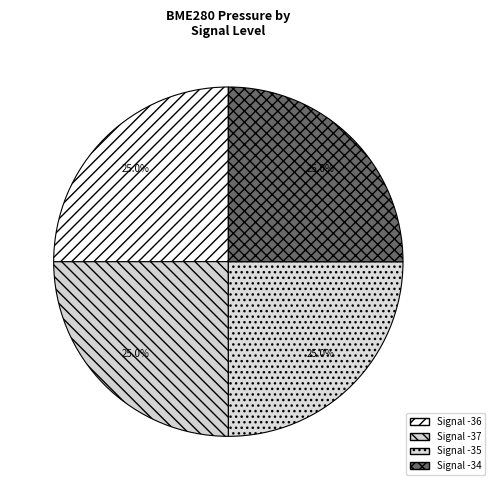

Count the number of slices in the pie.

4